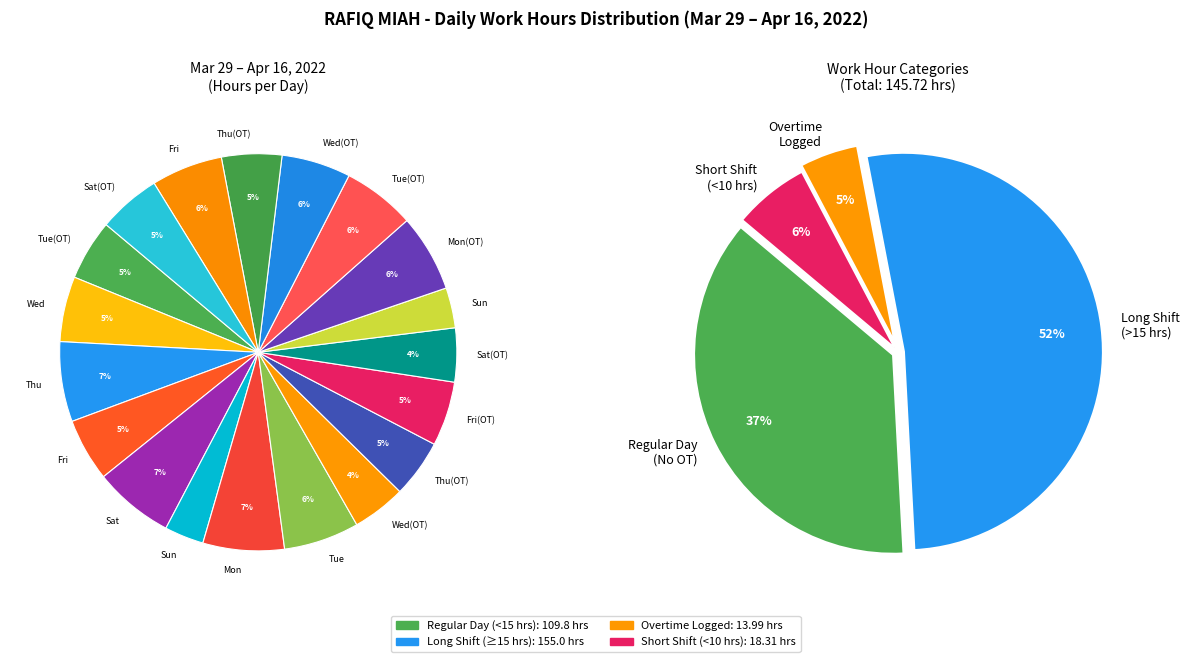

What percentage is the 5 Tue slice, to the nearest percent?

6%